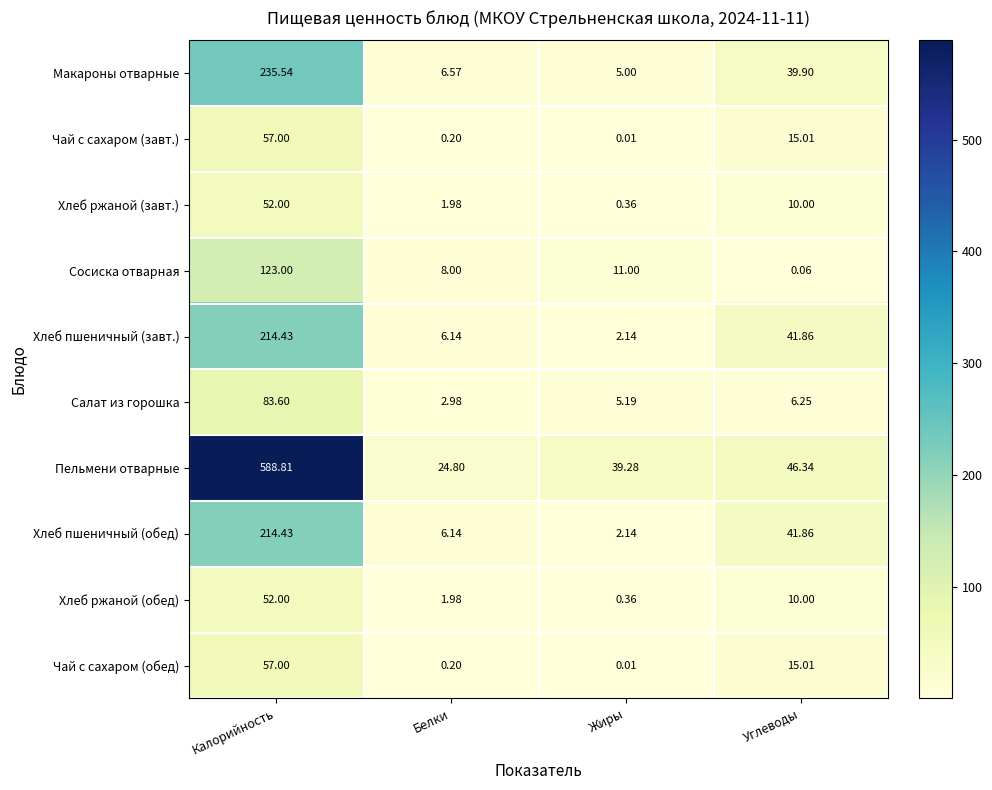

Which label corresponds to the largest value in the chart?

Калорийность